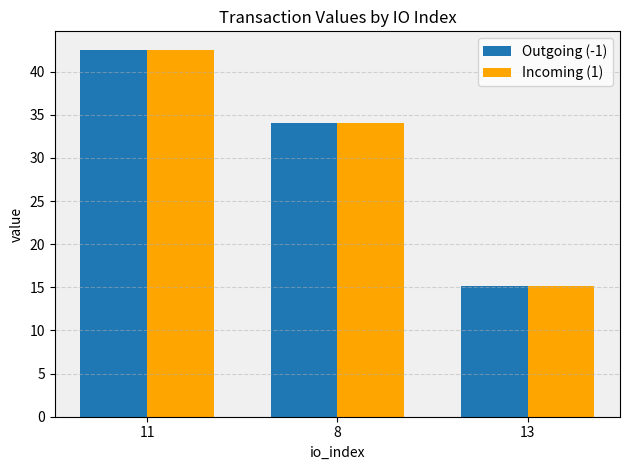

How many data points in Incoming (1) are above 34?

2